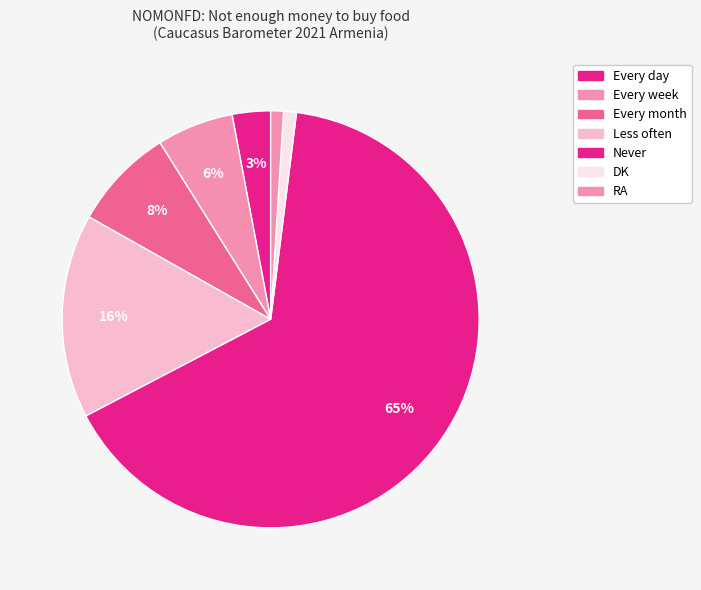

Does any single category account for the majority?

Yes